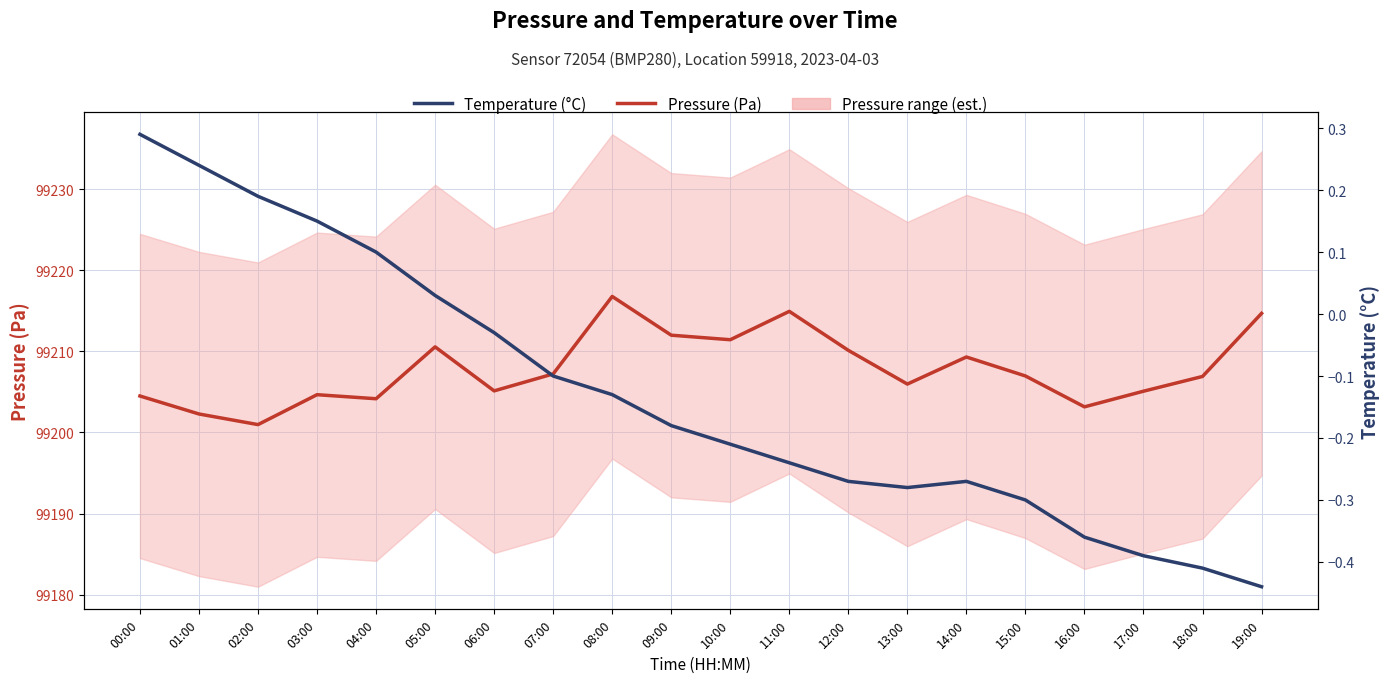

Which series has the widest spread of values?

Pressure